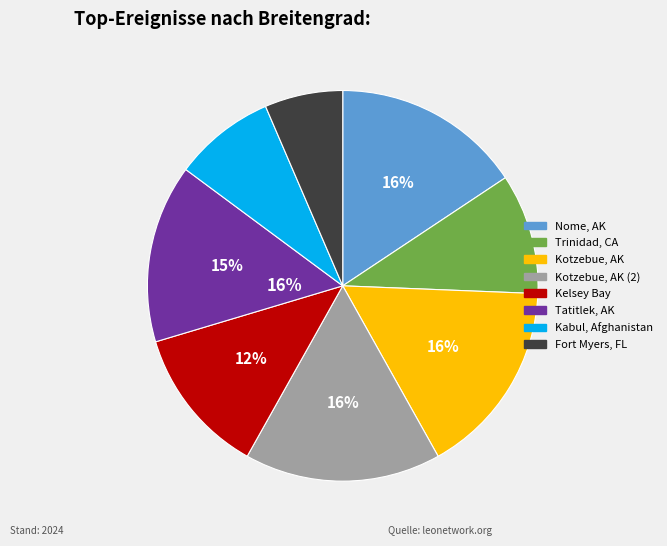

How many slices are in this pie chart?

8